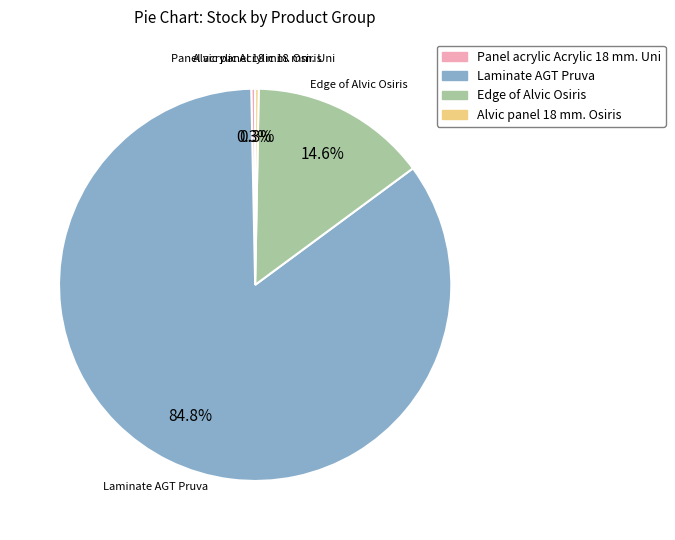

Does any single category account for the majority?

Yes